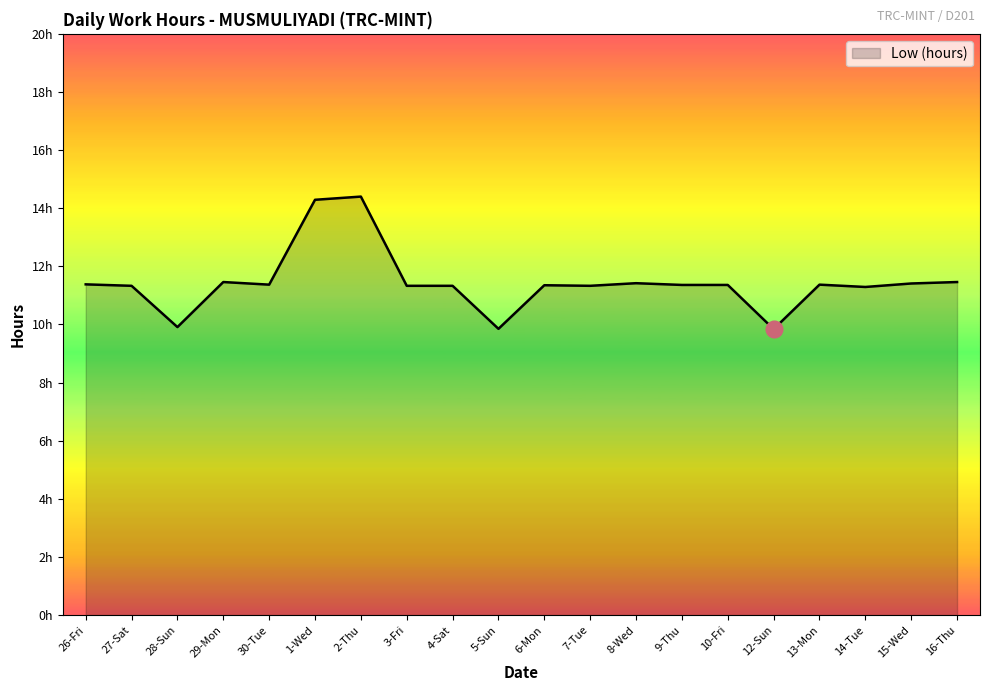

What is the minimum value shown in the chart?

9.8